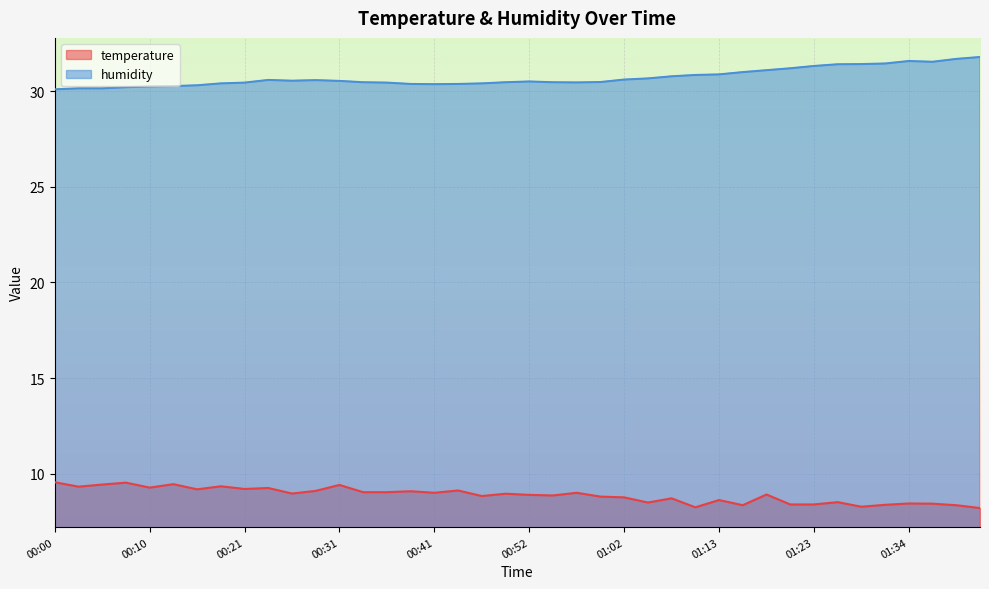

Is the value of temperature at 00:44 greater than the value of humidity at 00:36?

No